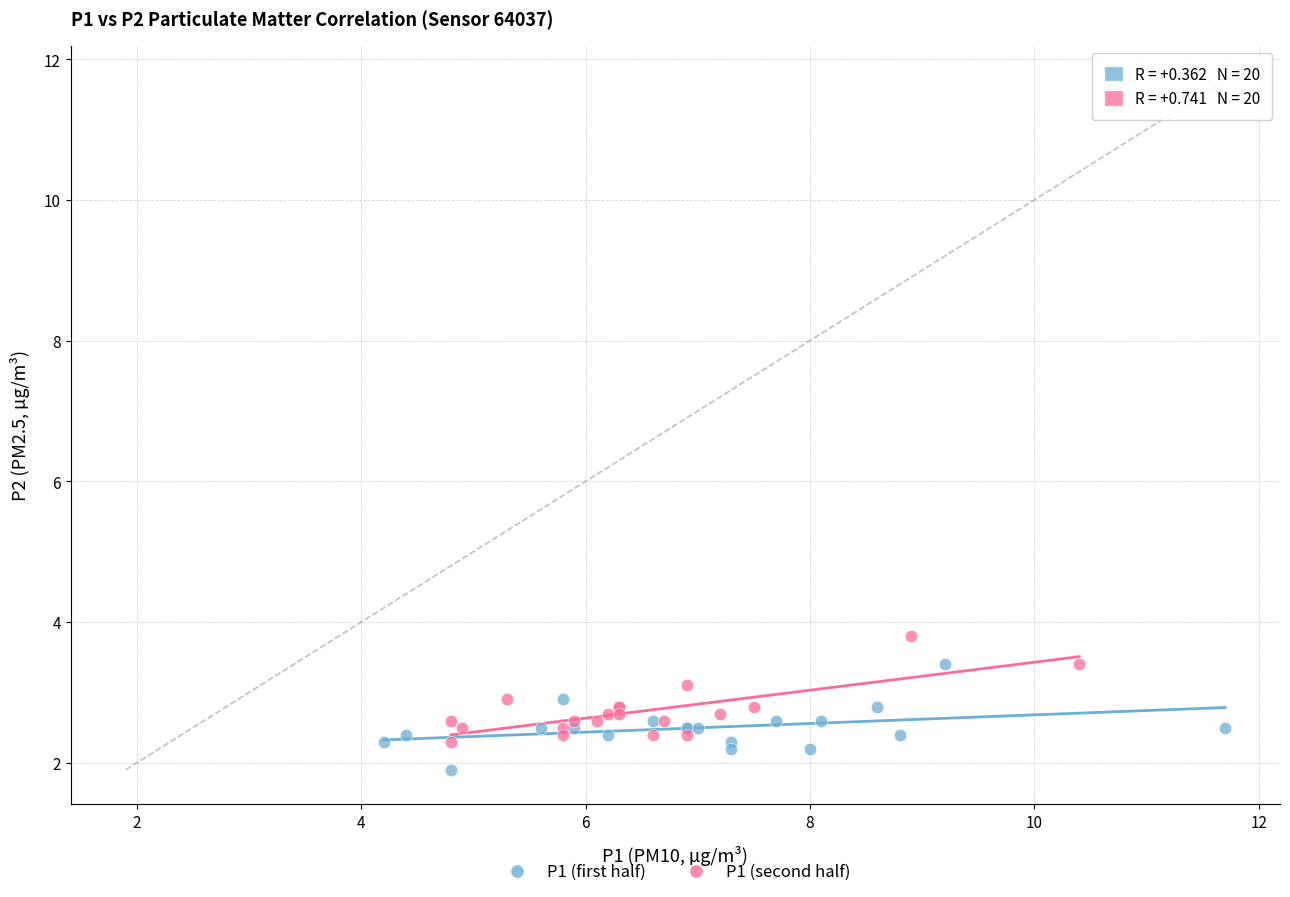

Which series reaches the maximum Y coordinate?

P1 (second half)